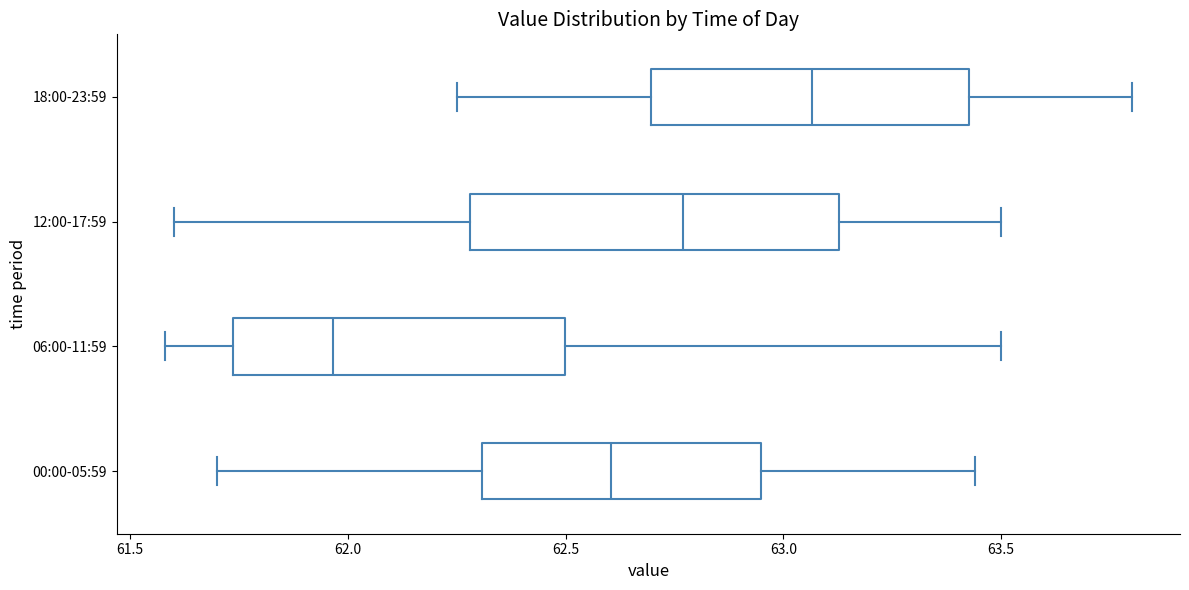

Reading bottom to top, transcribe this box plot: for each box, give where its median line is, the range the box spans, and where its two whiskers end, as read against the x-axis. The values are not printed on the chart, so give them approximately, as read against the axis.

00:00-05:59: median 62.60, box 62.30 to 62.95, whiskers 61.70 to 63.45
06:00-11:59: median 61.95, box 61.75 to 62.50, whiskers 61.60 to 63.50
12:00-17:59: median 62.75, box 62.30 to 63.15, whiskers 61.60 to 63.50
18:00-23:59: median 63.05, box 62.70 to 63.45, whiskers 62.25 to 63.80